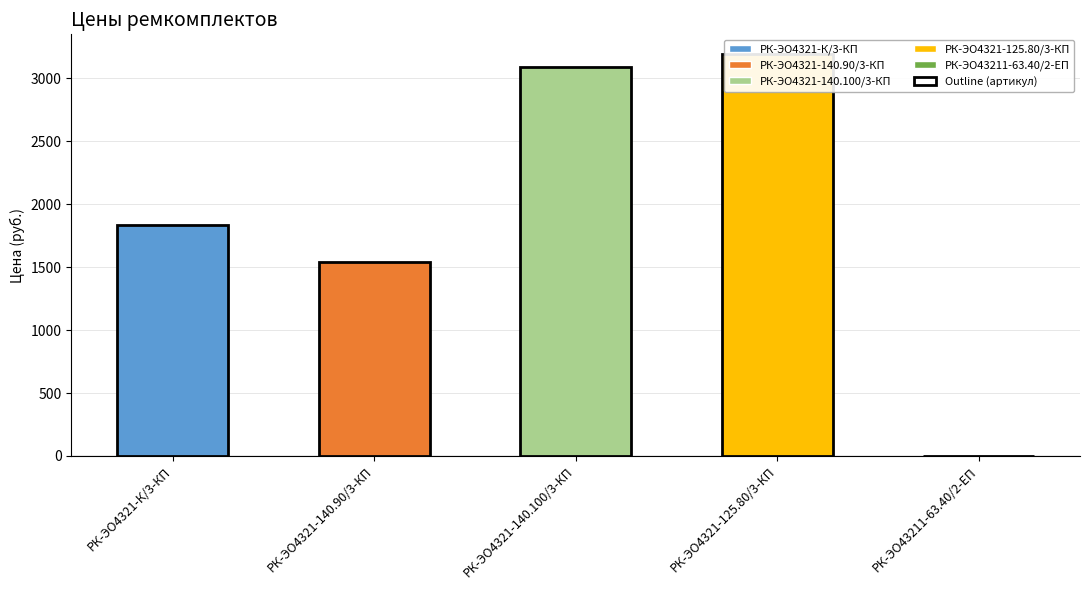

At which label does the data first exceed 1837?

РК-ЭО4321-К/3-КП